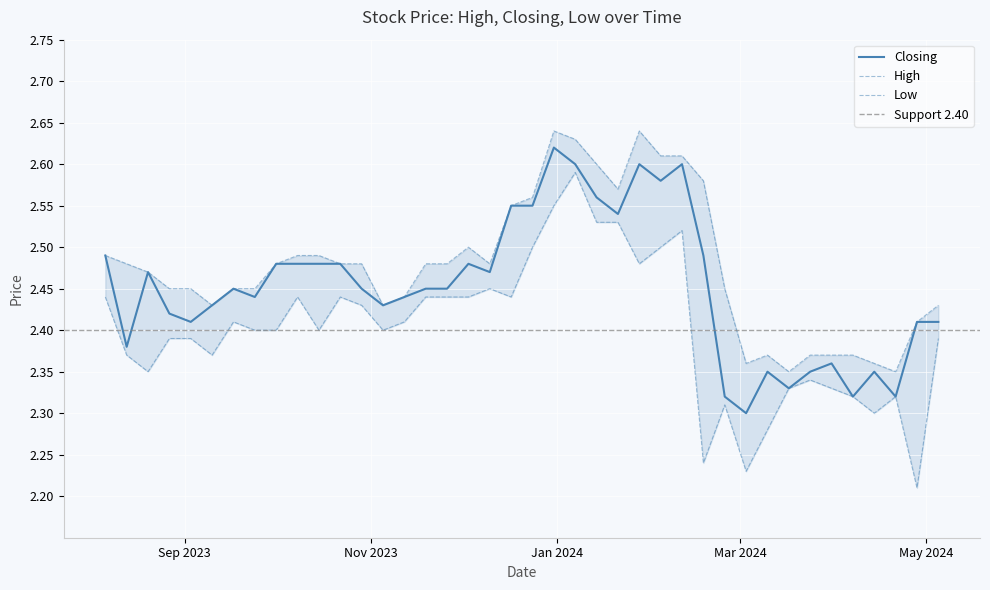

What is the total value across all series at 17/09/2023?

7.3